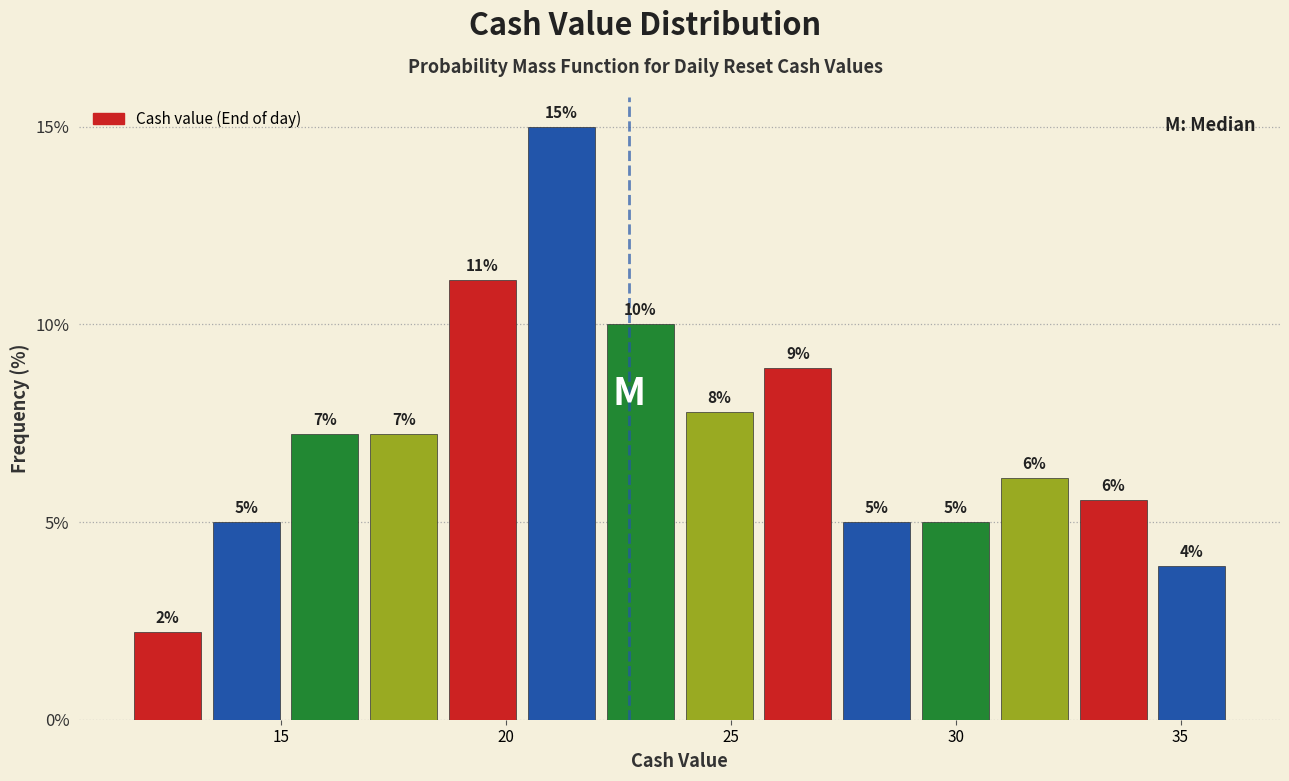

Read against the x-axis, roughly where is the centre of the tallest bar?

21.0